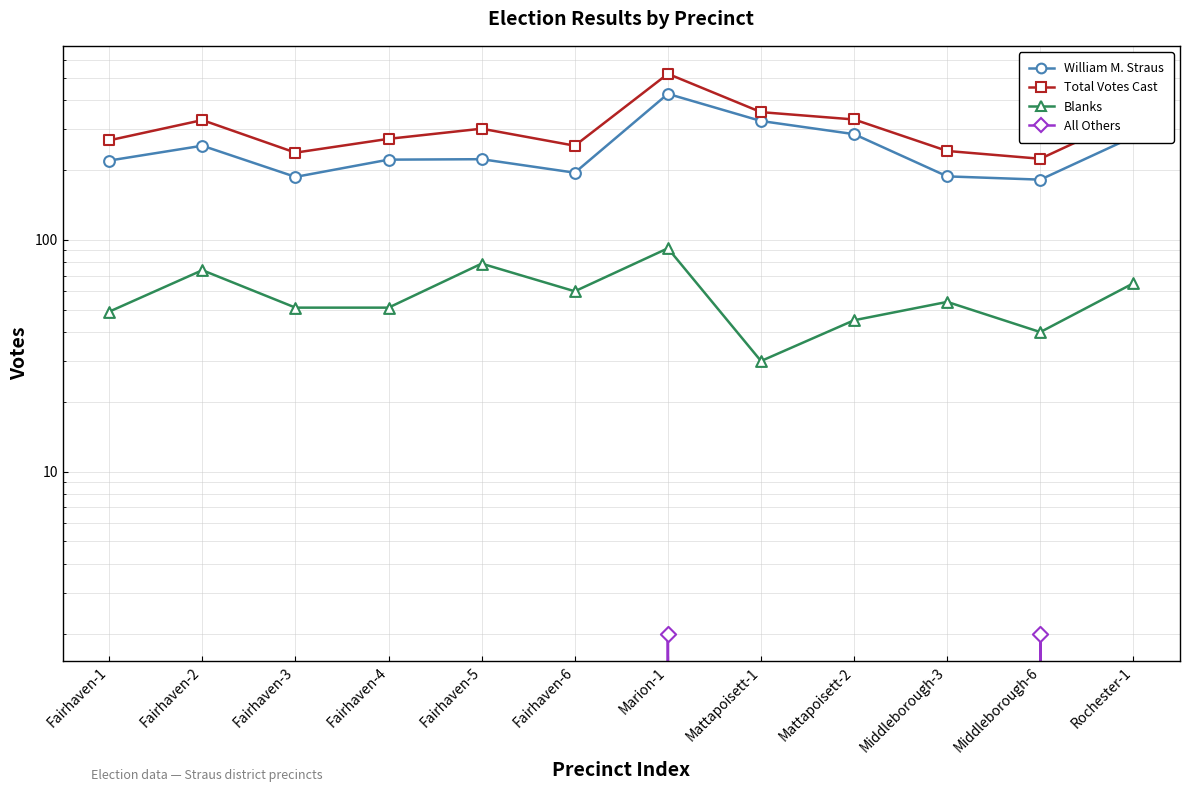

At which category is the sum across all series the highest?

Marion-1